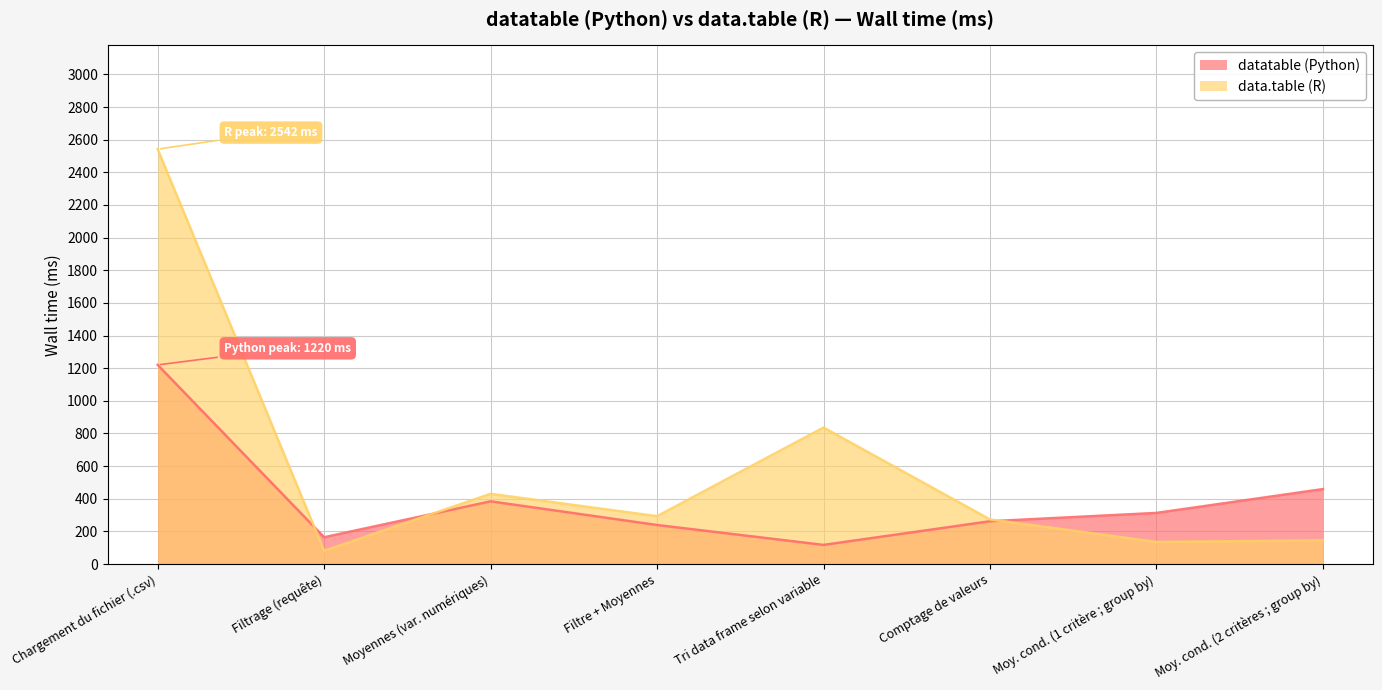

What is the average value of the datatable (Python) series?

395